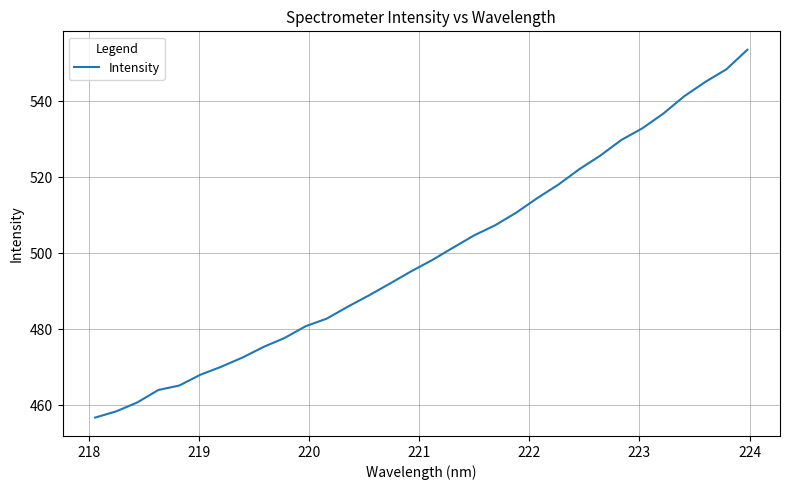

What is the smallest value displayed?

456.8